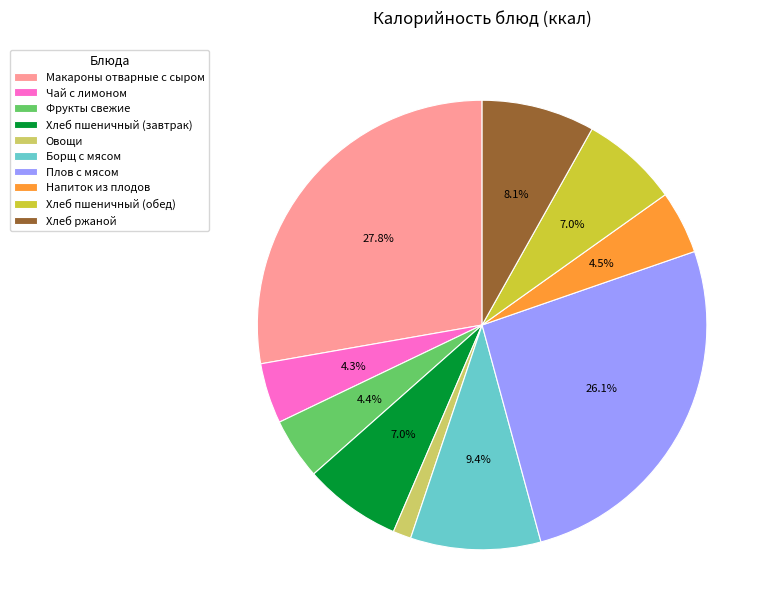

Do Фрукты свежие and Чай с лимоном together represent more than half of the pie?

No